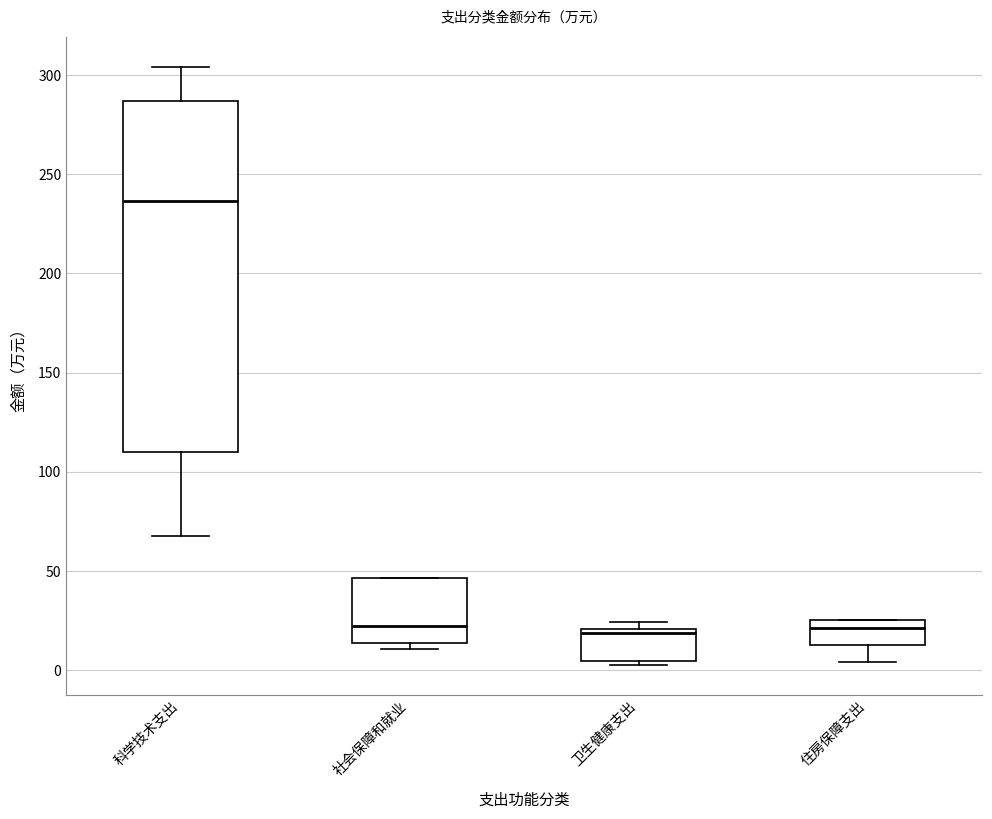

Where does the median line of the box for 科学技术支出 sit on the y-axis? The values are not printed on the chart, so give them approximately, as read against the axis.

235